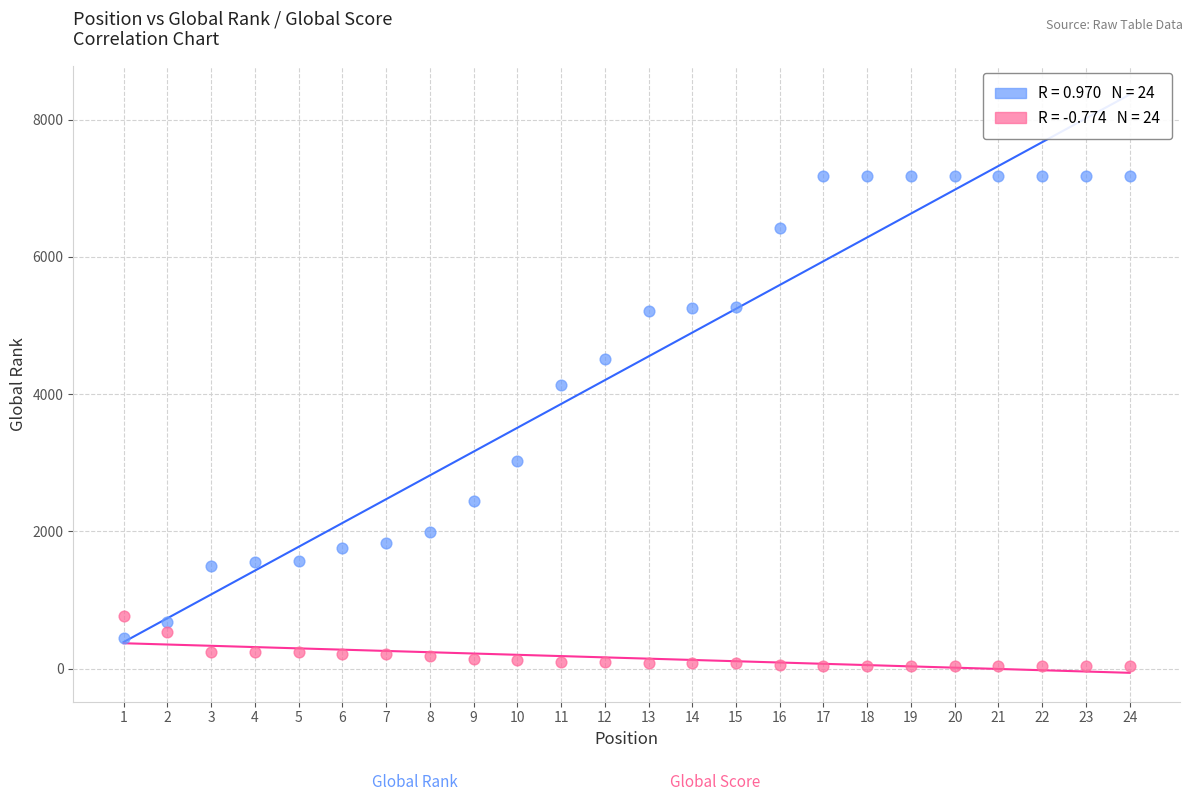

Across all data points, what is the range of Y values (max minus min)?

7133